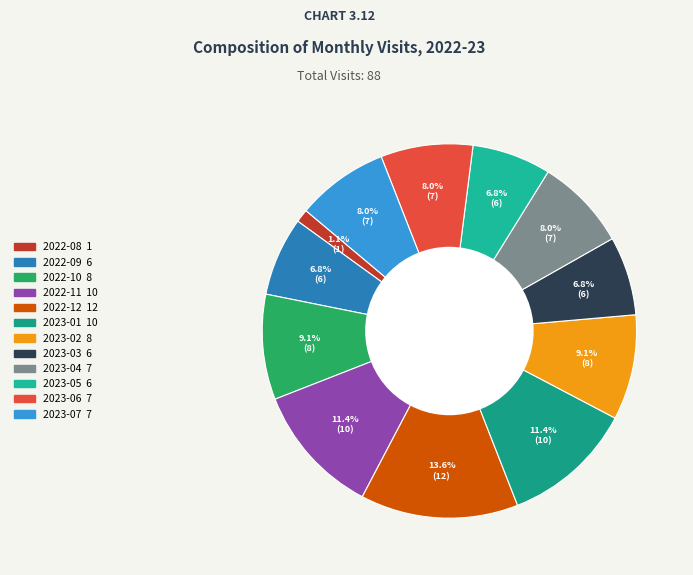

To the nearest percent, what is the combined percentage of 2023-01 and 2023-06?

19%